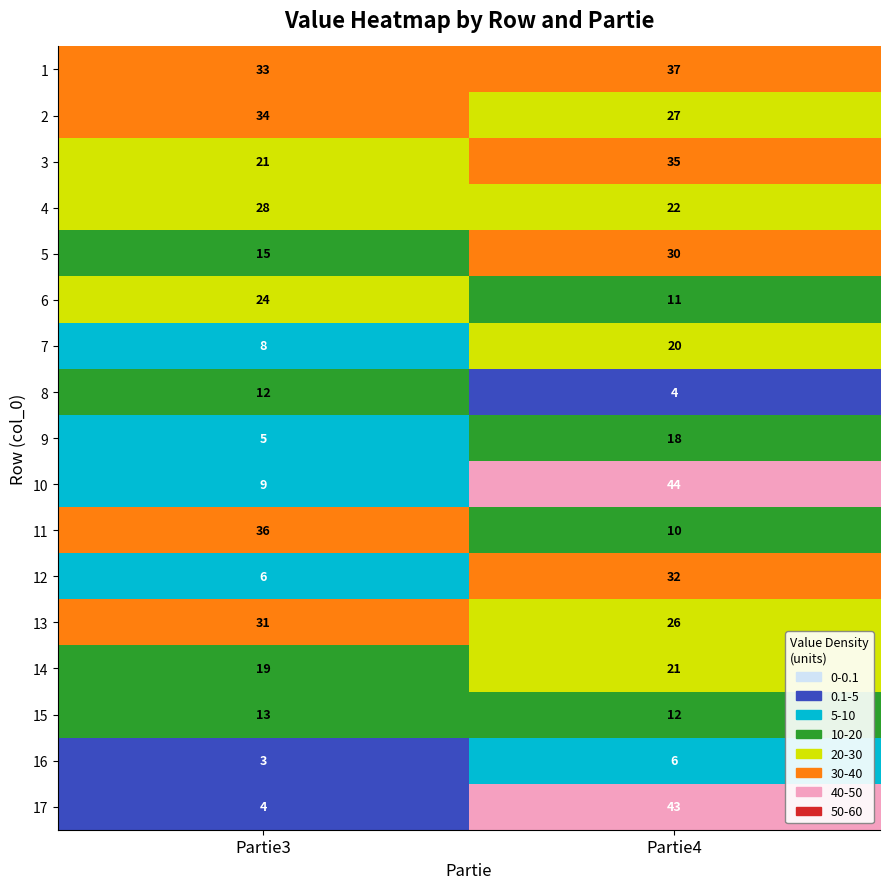

What is the sum of the 2 values at Partie3 and Partie4?

61